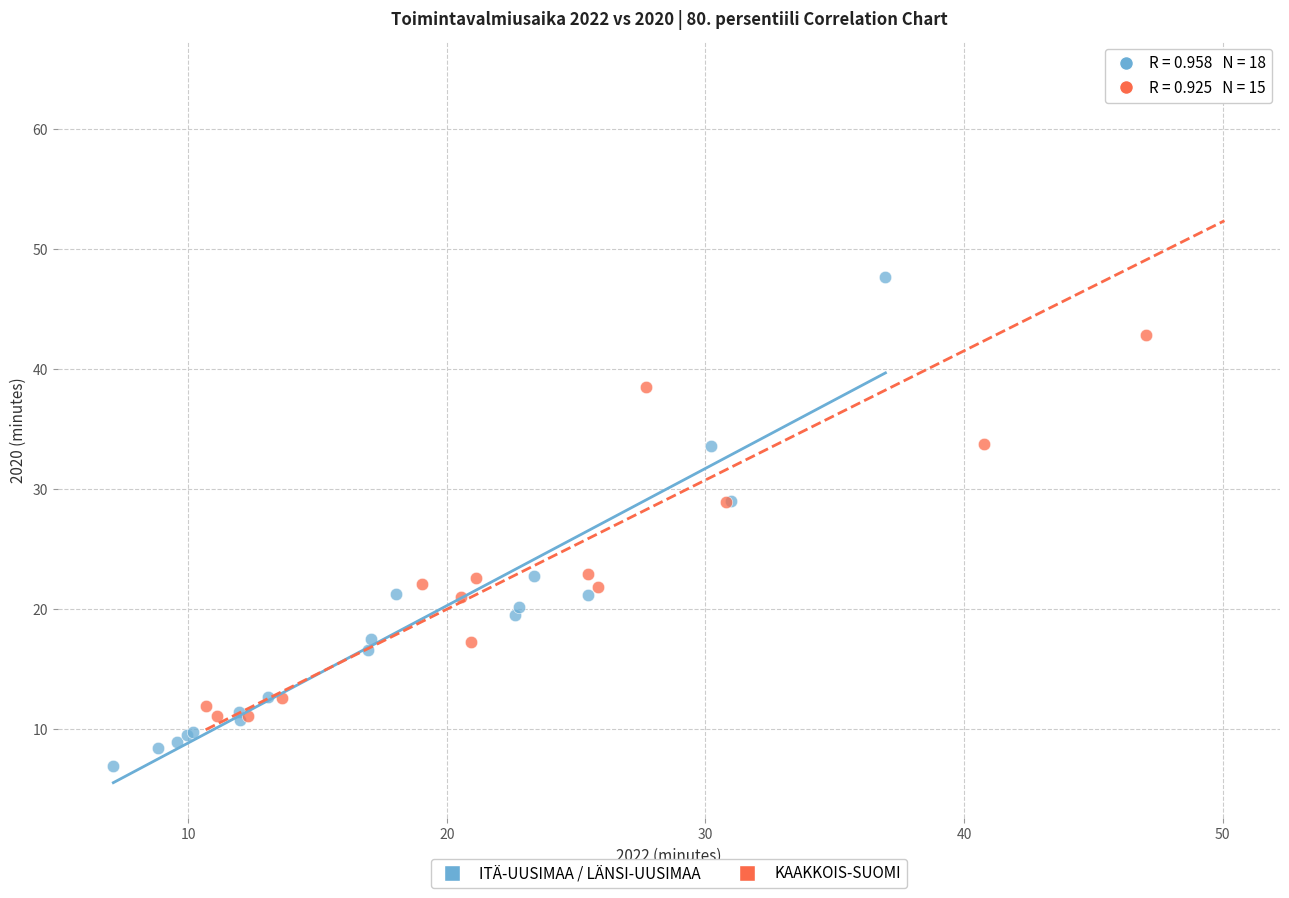

Which series reaches the minimum Y coordinate?

ITÄ-UUSIMAA / LÄNSI-UUSIMAA